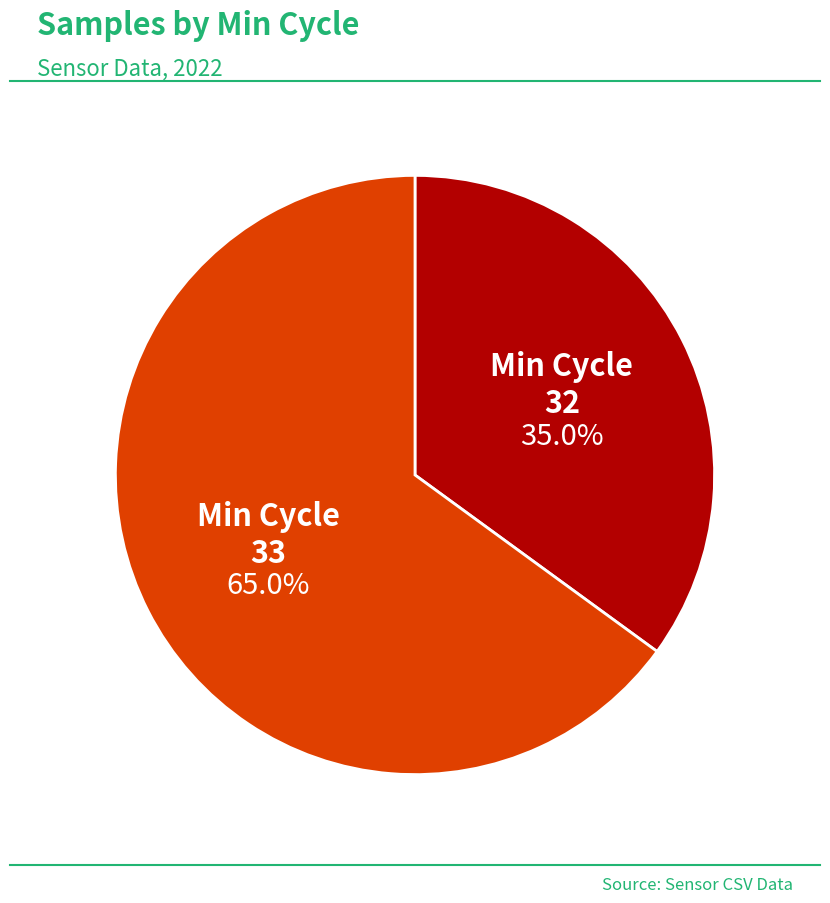

Does any single category account for the majority?

Yes